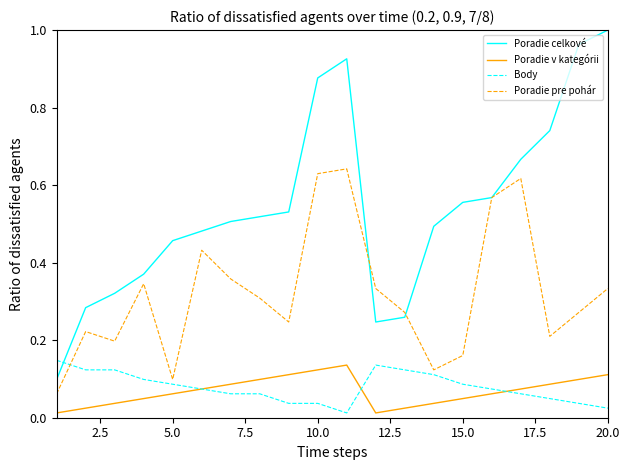

After their last crossing, which series has the higher values: Body or Poradie pre pohár?

Poradie pre pohár